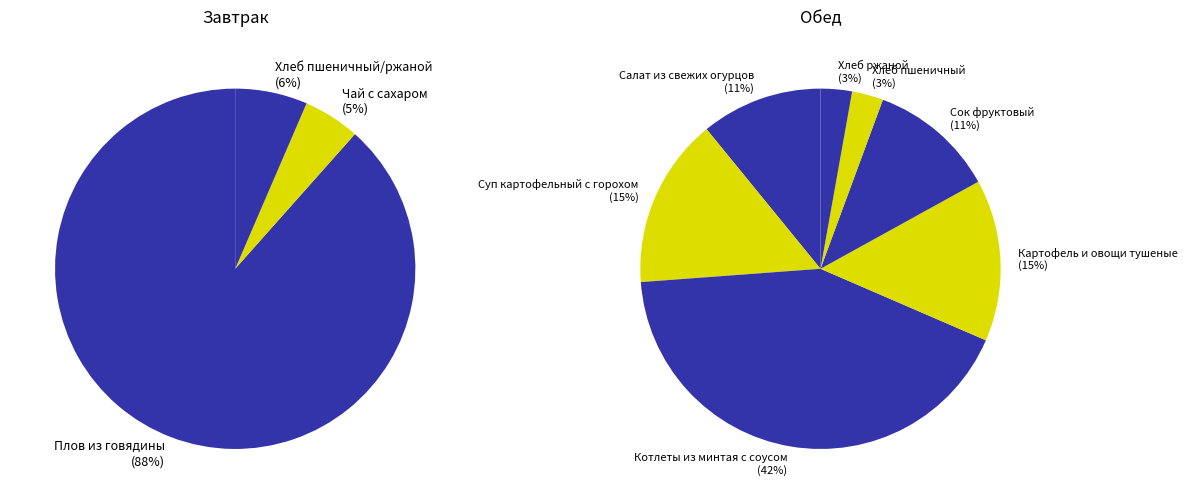

Rank the categories by value from lowest to highest.

Хлеб пшеничный, Хлеб ржаной, Чай с сахаром, Хлеб пшеничный/ржаной, Салат из свежих огурцов, Сок фруктовый, Картофель и овощи тушеные, Суп картофельный с горохом, Котлеты из минтая с соусом, Плов из говядины